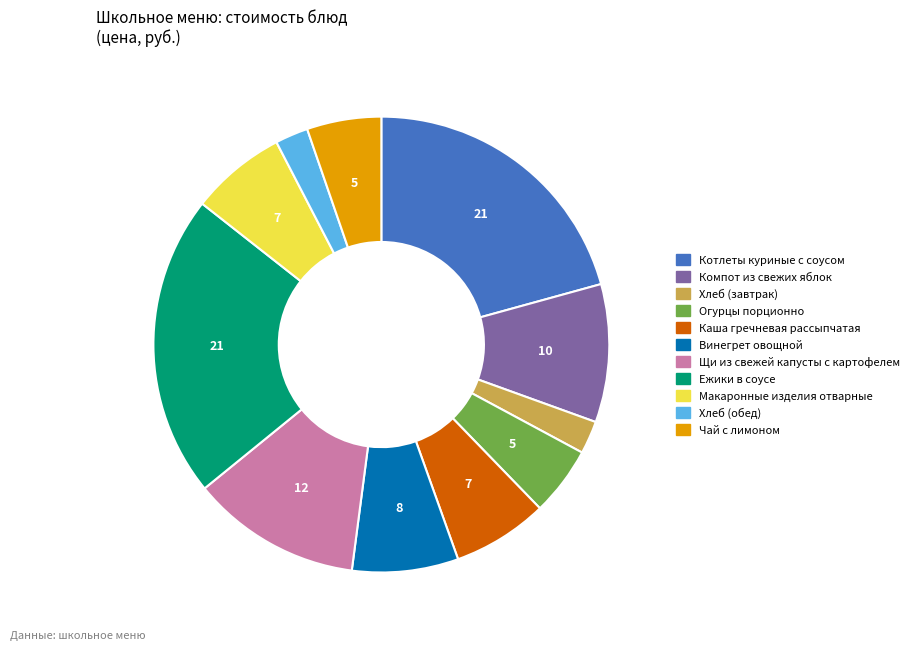

Do Ежики в соусе and Огурцы порционно together represent more than half of the pie?

No